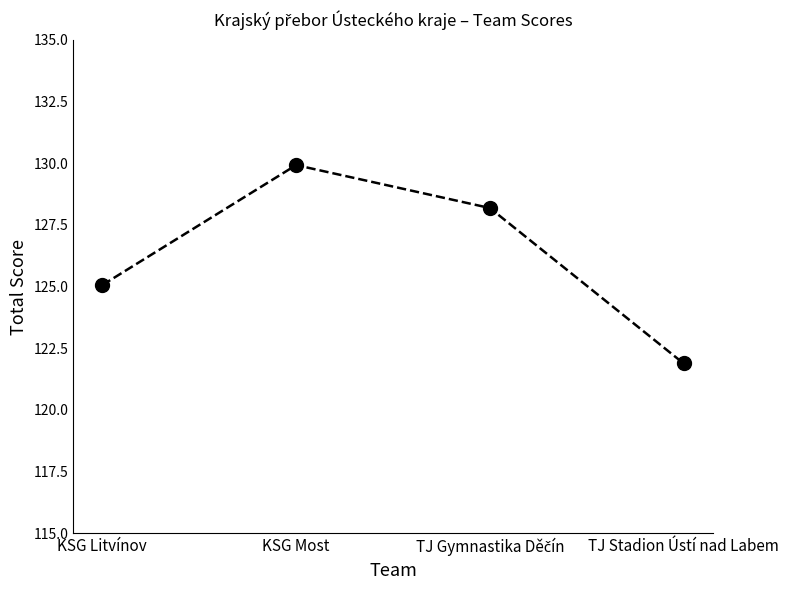

What is the difference between the second highest and second lowest values?

3.1